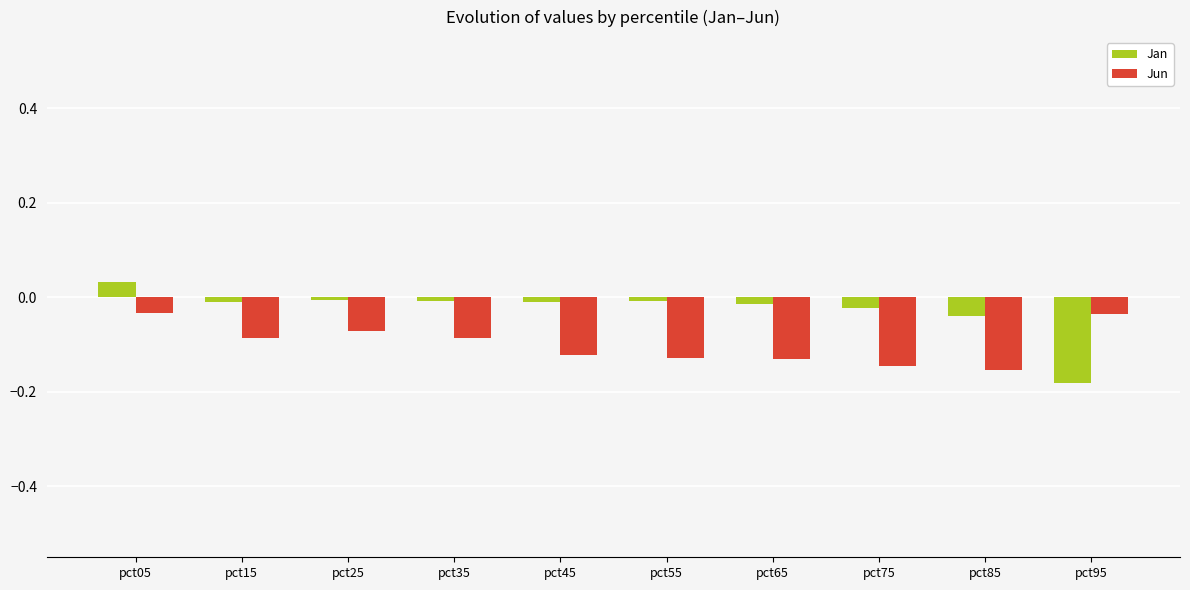

At which category does the chart reach its minimum across all series?

pct95